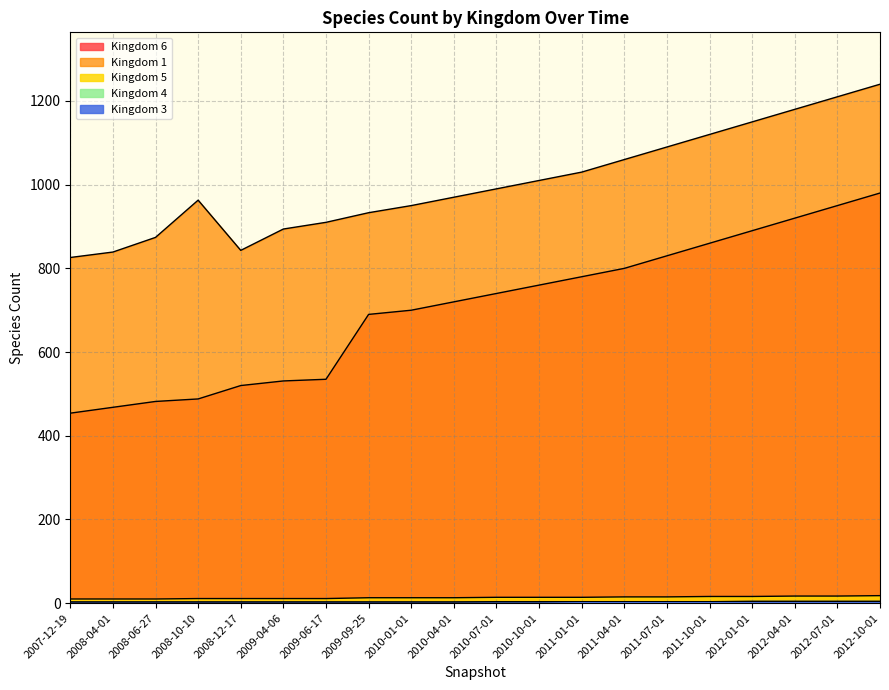

At which category is the sum across all series the highest?

2012-10-01